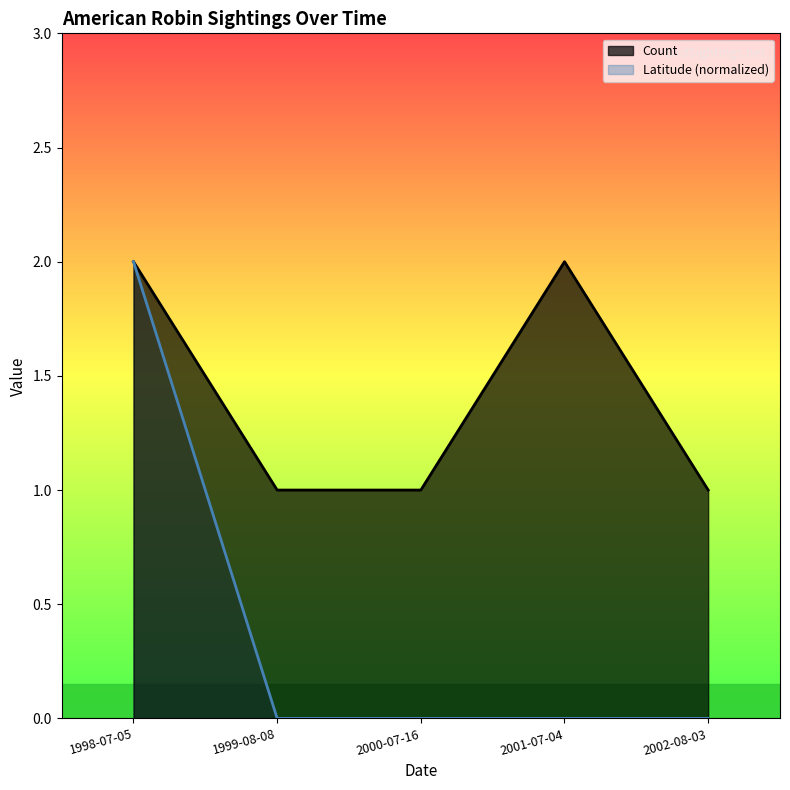

Reading right to left, list all the values displayed in this chart.

Count: 2002-08-03=1.0	2001-07-04=2.0	2000-07-16=1.0	1999-08-08=1.0	1998-07-05=2.0
Latitude: 2002-08-03=0.0	2001-07-04=0.0	2000-07-16=0.0	1999-08-08=0.0	1998-07-05=2.0